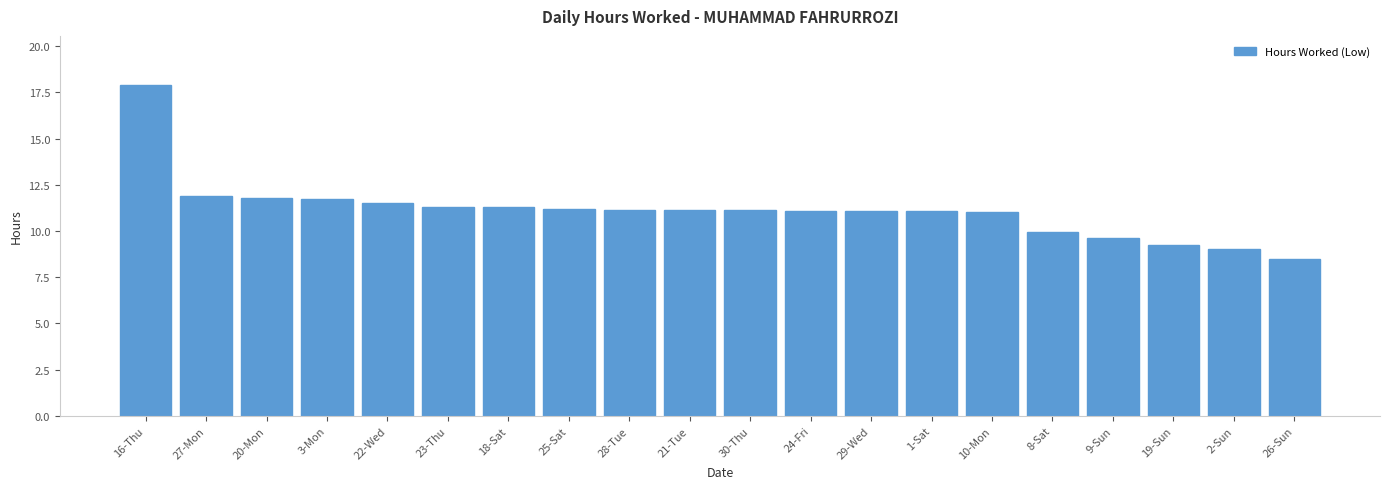

Approximately how many times larger is the value at 29-Wed compared to 20-Mon?

0.9